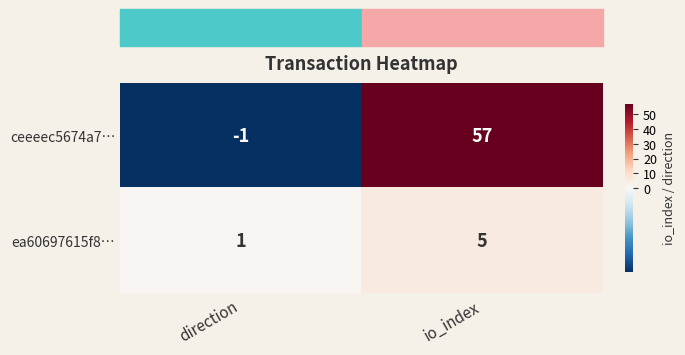

Which series has the widest spread of values?

ceeeec5674a7…